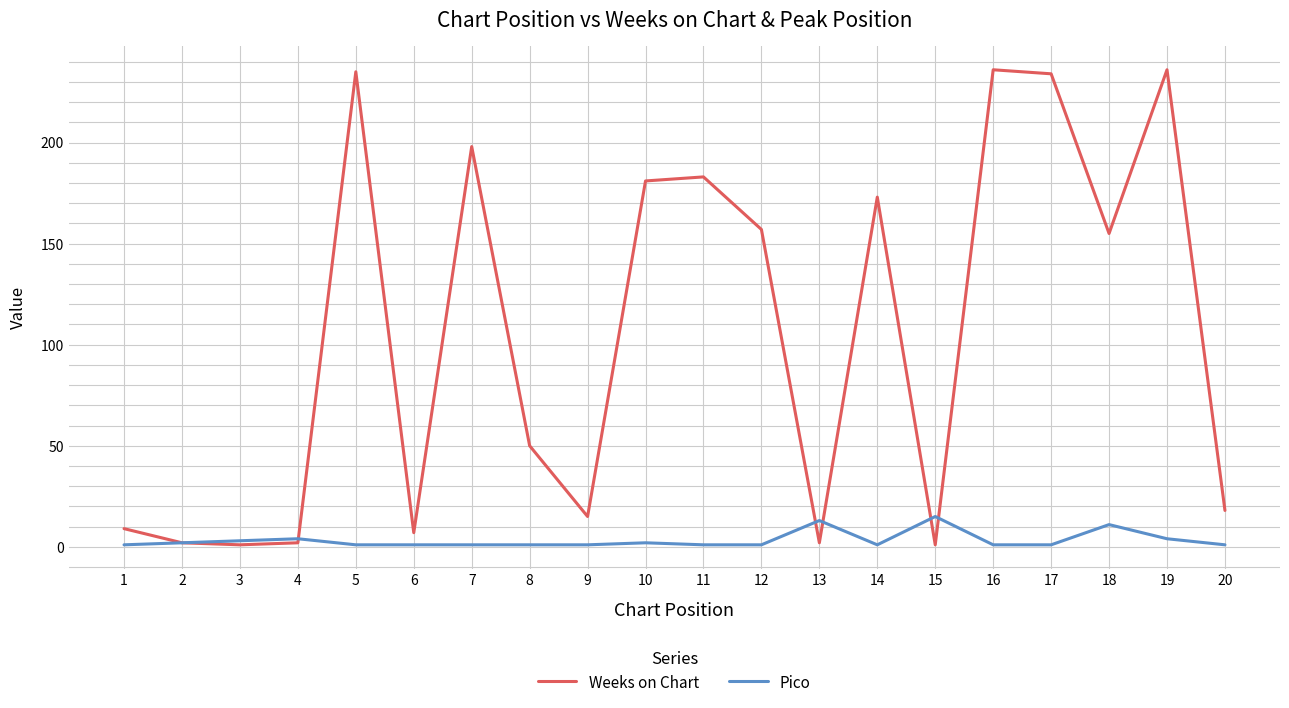

Which series has the largest total across all categories?

Weeks on Chart